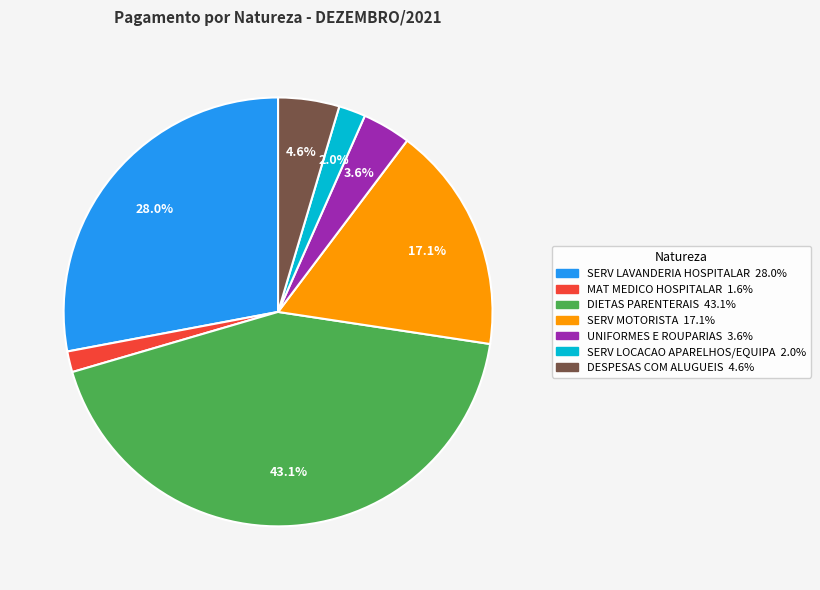

Which slice is the largest?

DIETAS PARENTERAIS